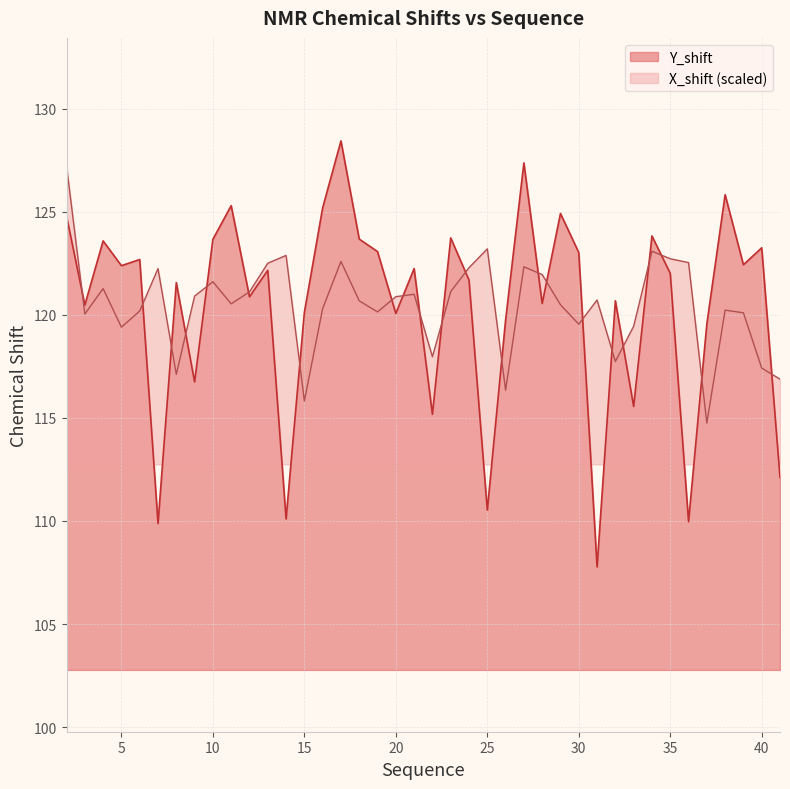

Is it true that Y_shift equals 66.3 at 20?

False